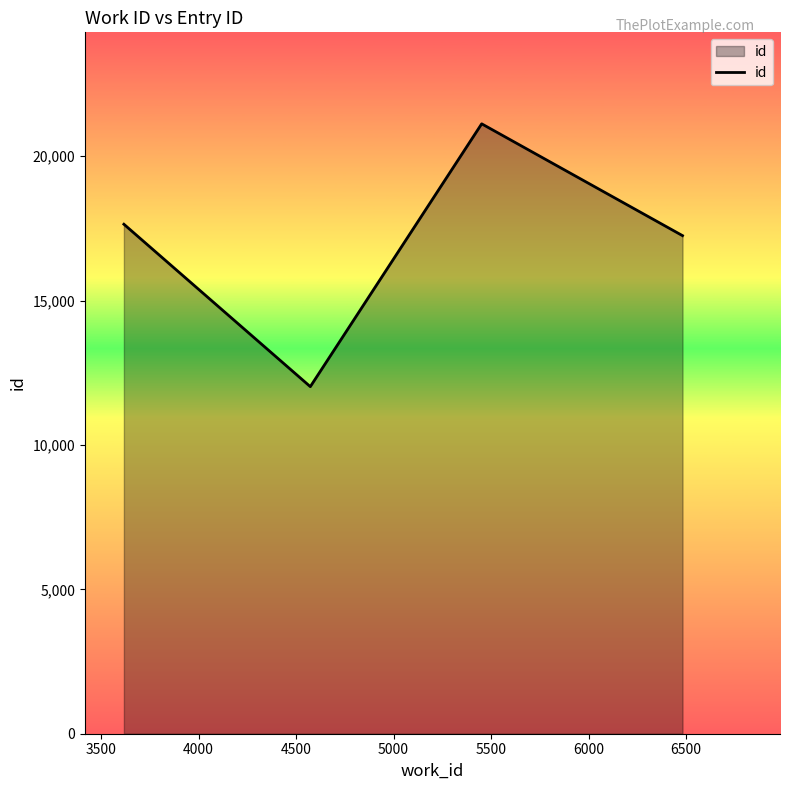

What is the difference between the maximum and second lowest values?

3872